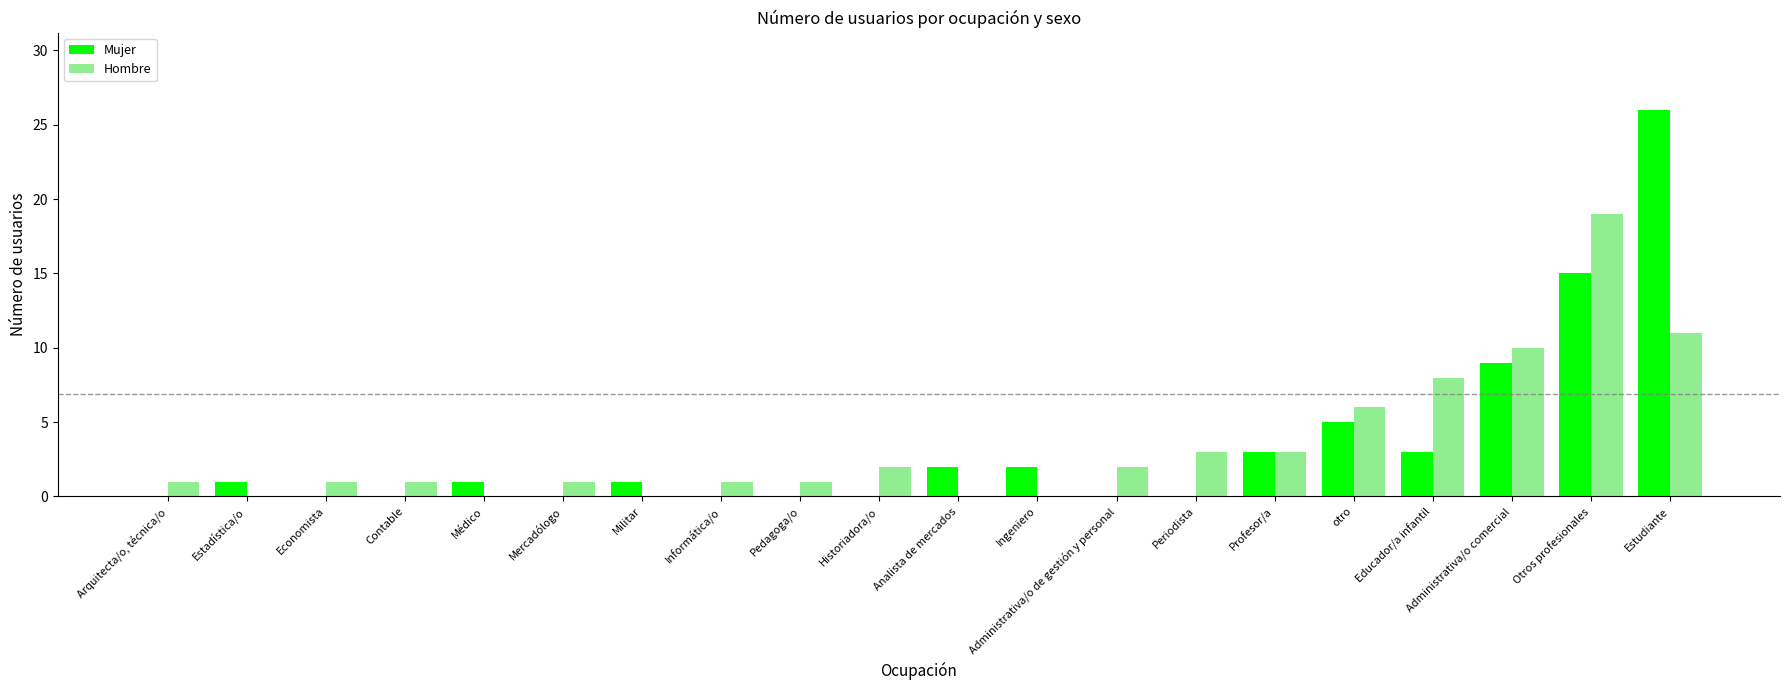

Where is Mujer nearest to the value 13?

Otros profesionales